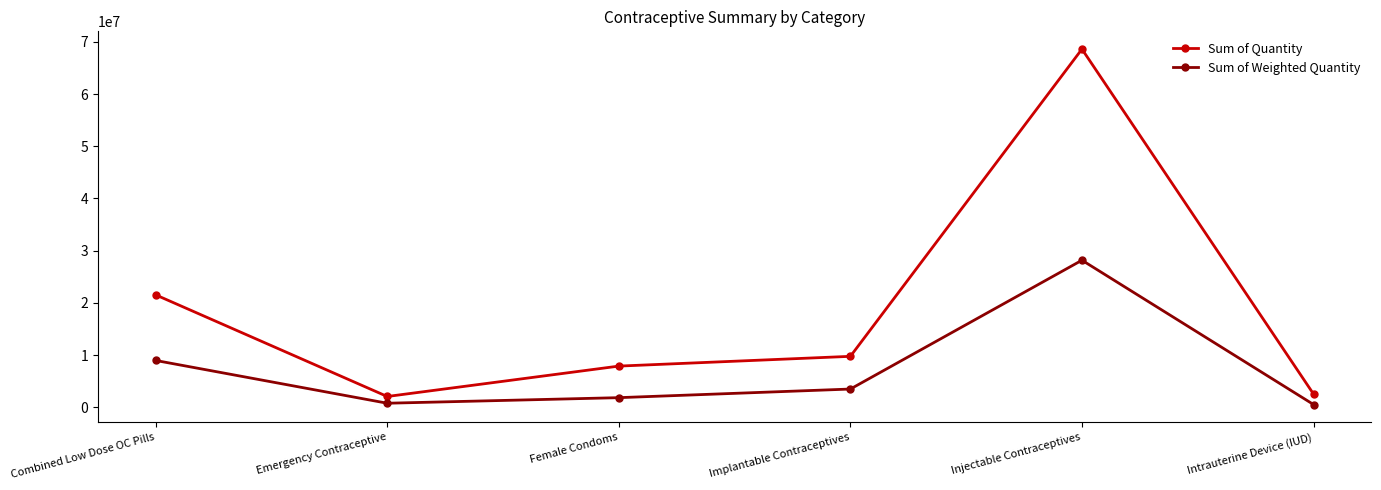

What are all the series names shown in the legend?

Sum of Quantity, Sum of Weighted Quantity